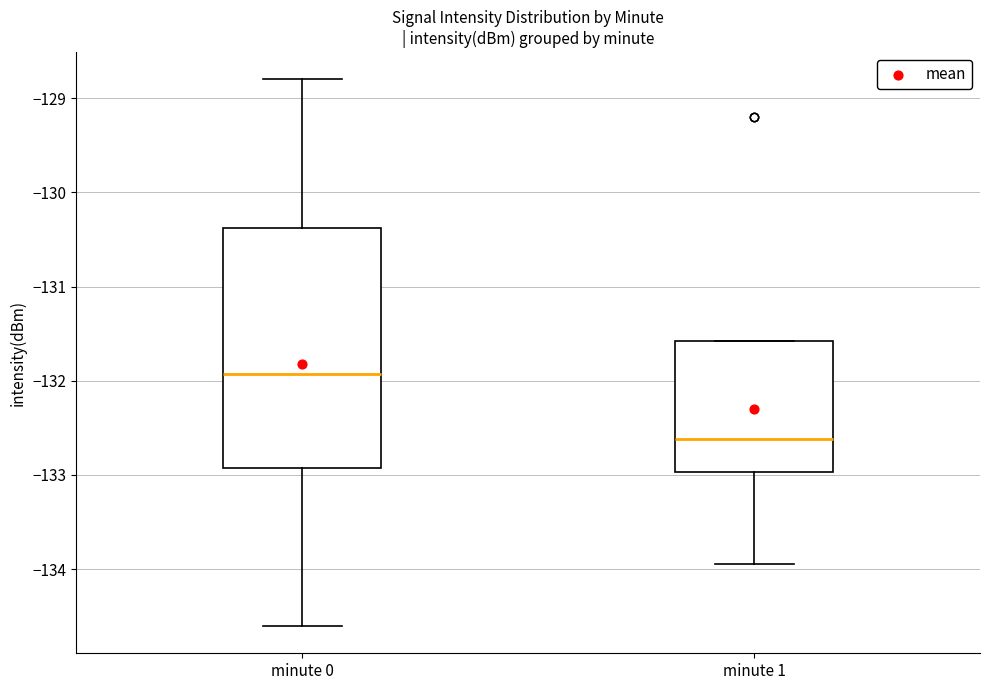

Comparing the boxes themselves (not the whiskers), which one is the tallest?

minute 0